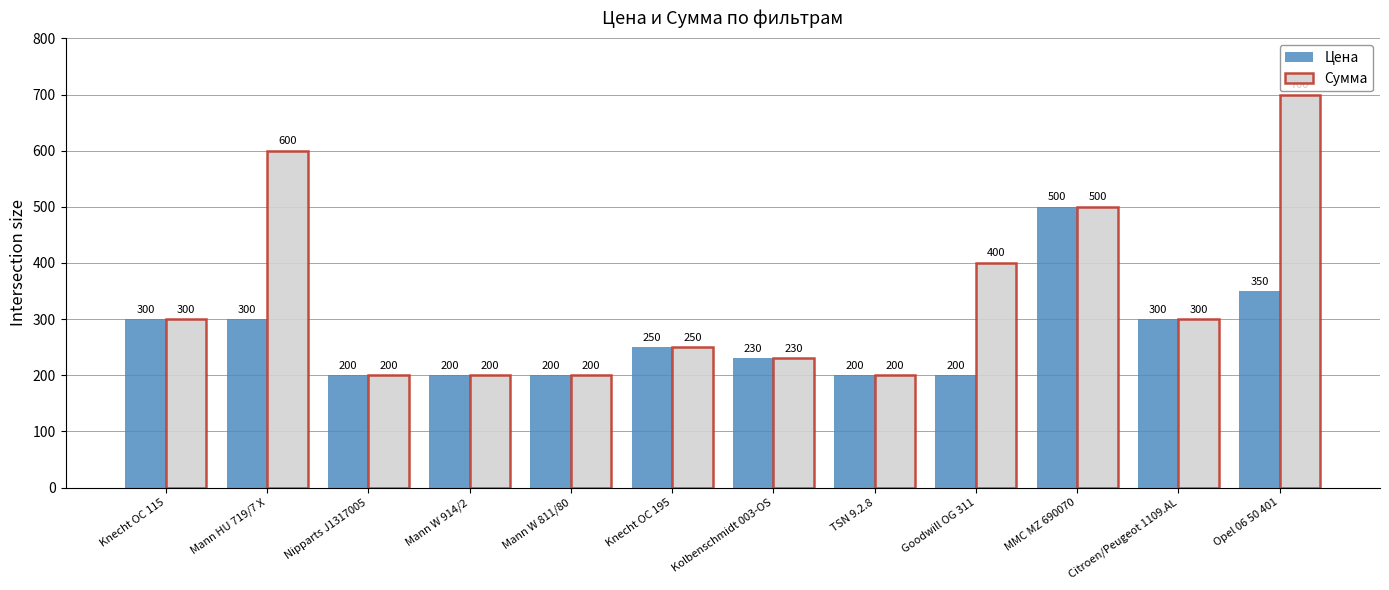

Rank the series by their average value, from lowest to highest.

Цена, Сумма